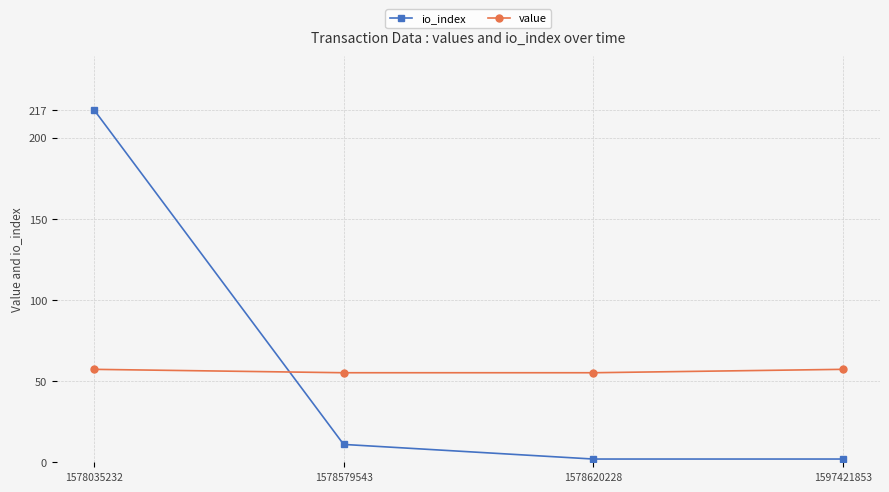

Which series has the widest spread of values?

io_index